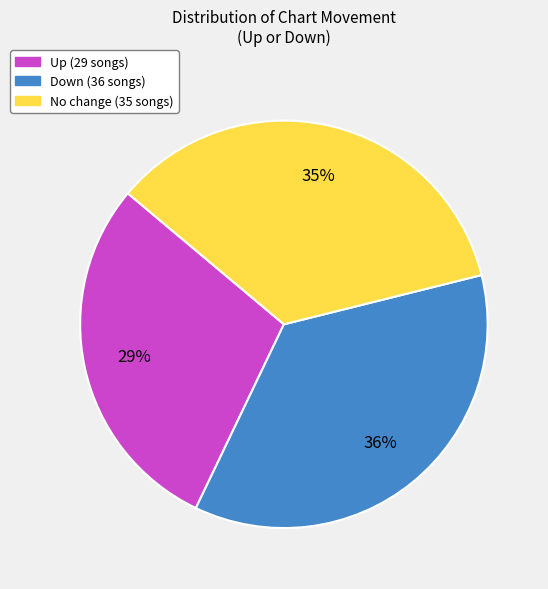

Between Down (36 songs) and No change (35 songs), which is larger?

Down (36 songs)